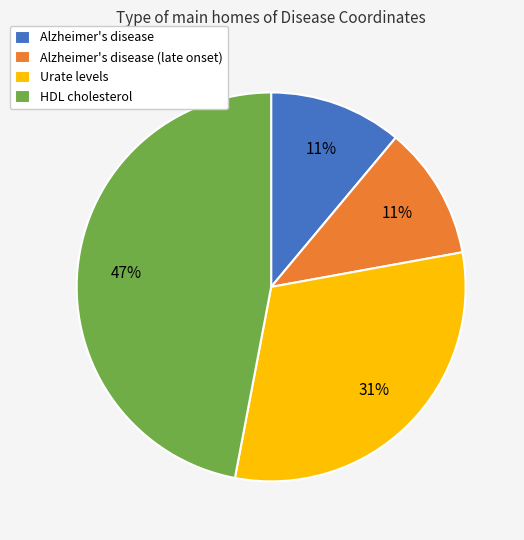

To the nearest percent, what is the difference between the largest and smallest slice percentages?

36%